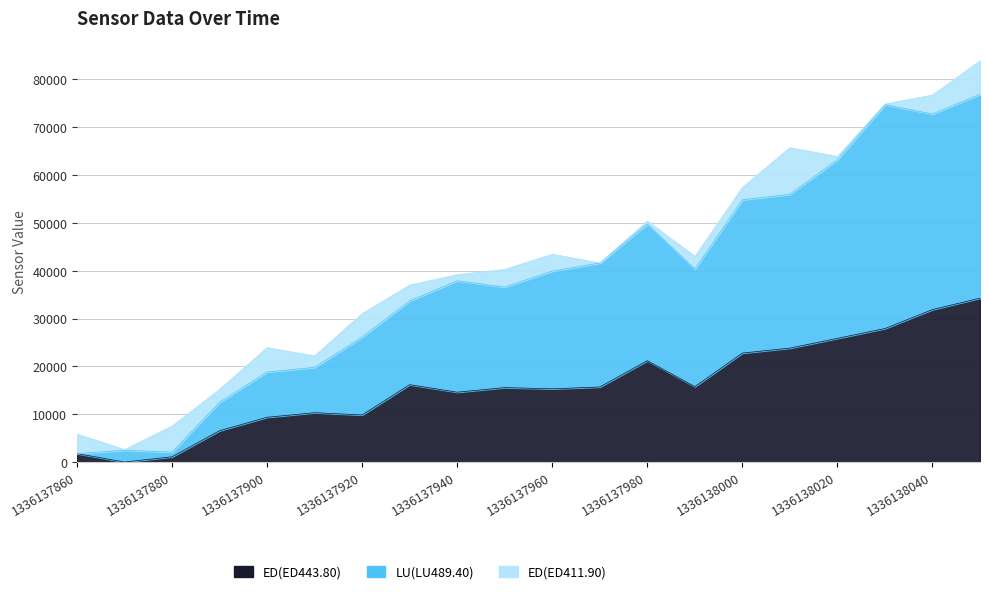

True or false: ED(ED443.80) has more than 1 points higher than both neighbors.

True